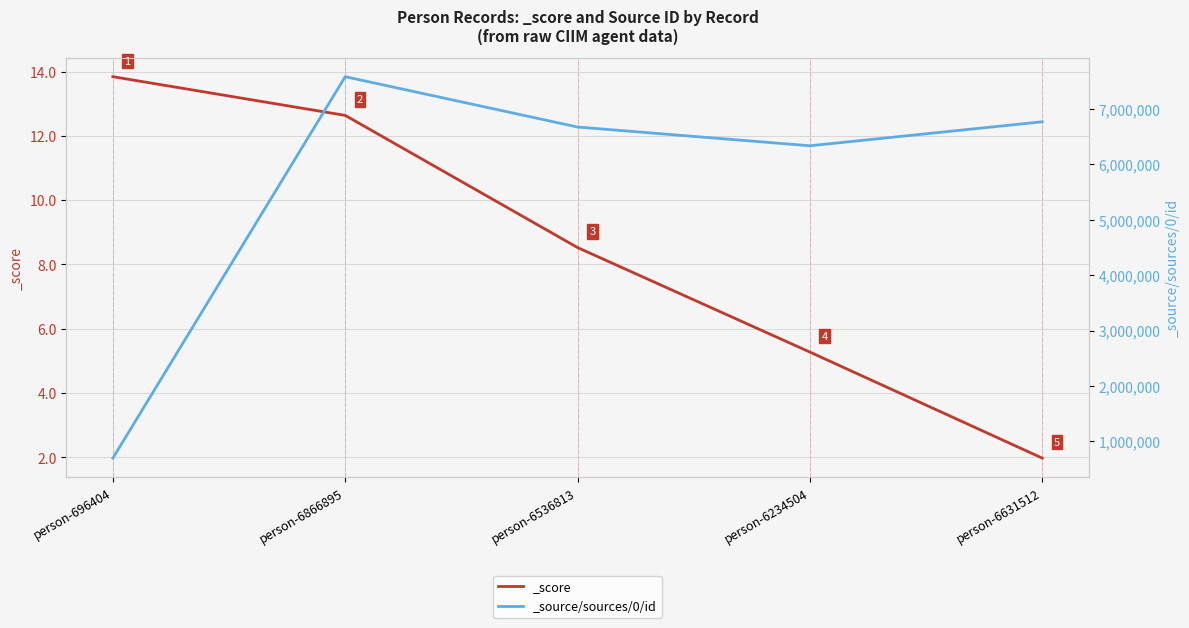

The value of _source/sources/0/id at person-6234504 is 8372009.6. True or false?

False